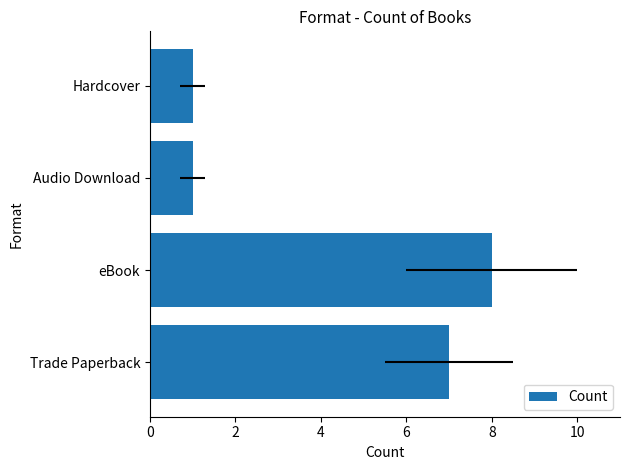

The chart shows a value of 1 at Audio Download. True or false?

True